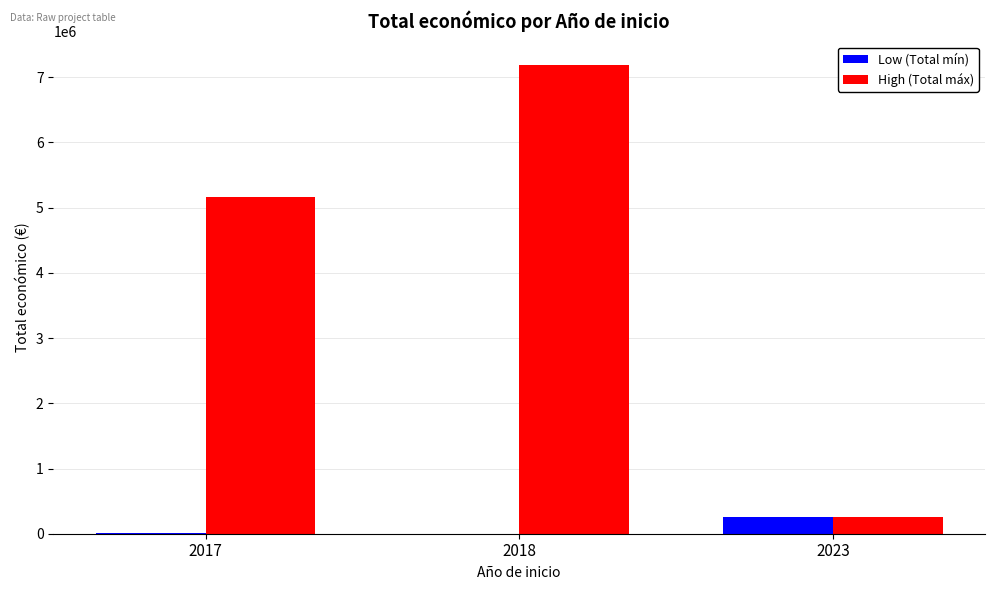

Which category has the highest value in the High (Total máx) series?

2018